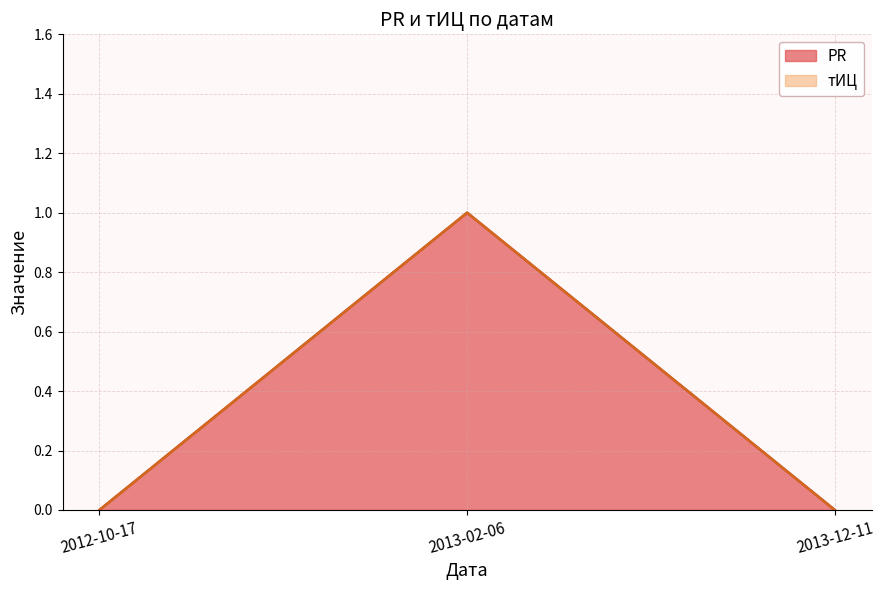

Rank the categories by value from highest to lowest.

2013-02-06, 2012-10-17, 2013-12-11